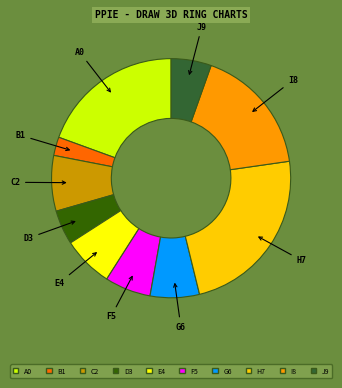

Between H7 and E4, which is larger?

H7